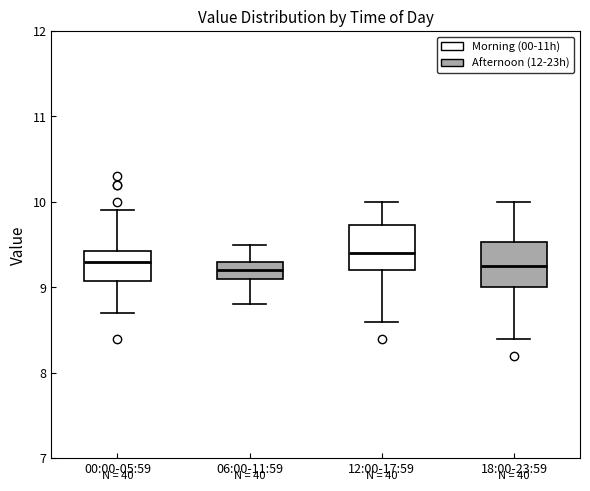

Reading left to right, transcribe this box plot: for each box, give where its median line is, the range the box spans, and where its two whiskers end, as read against the y-axis. The values are not printed on the chart, so give them approximately, as read against the axis.

00:00-05:59: median 9.3, box 9.1 to 9.4, whiskers 8.7 to 9.9
06:00-11:59: median 9.2, box 9.1 to 9.3, whiskers 8.8 to 9.5
12:00-17:59: median 9.4, box 9.2 to 9.7, whiskers 8.6 to 10.0
18:00-23:59: median 9.3, box 9.0 to 9.5, whiskers 8.4 to 10.0